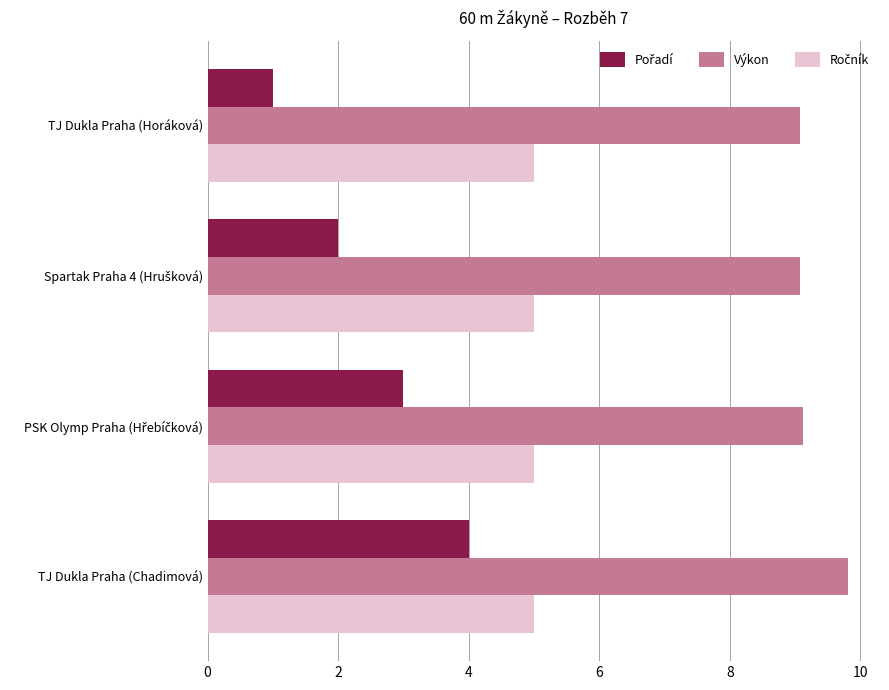

At how many categories does at least one series exceed 8?

4